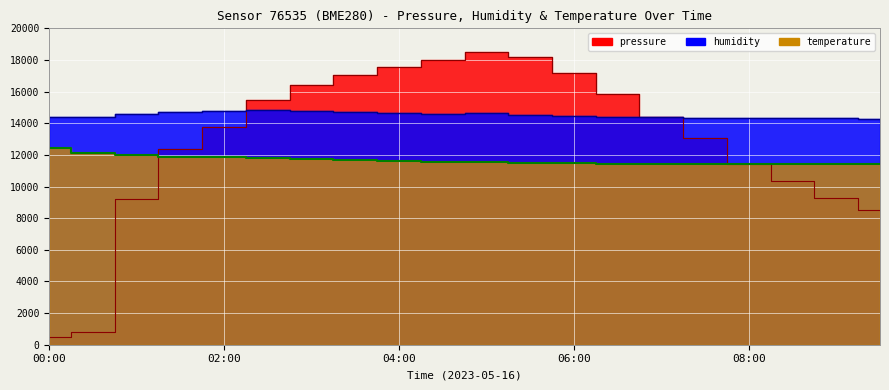

Where does the pressure series first go above 14418?

02:30